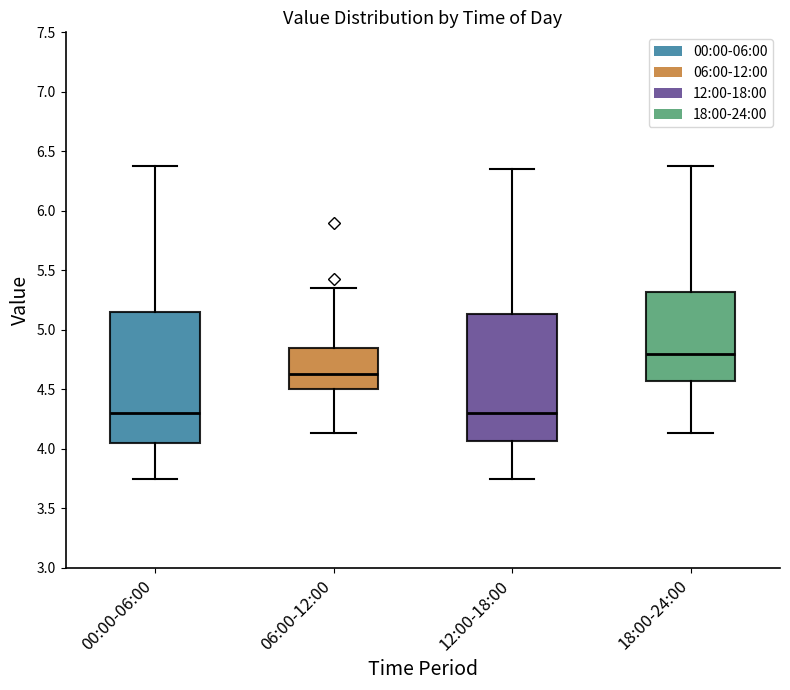

Where is the lower edge of the box for 06:00-12:00 on the y-axis? The values are not printed on the chart, so give them approximately, as read against the axis.

4.50